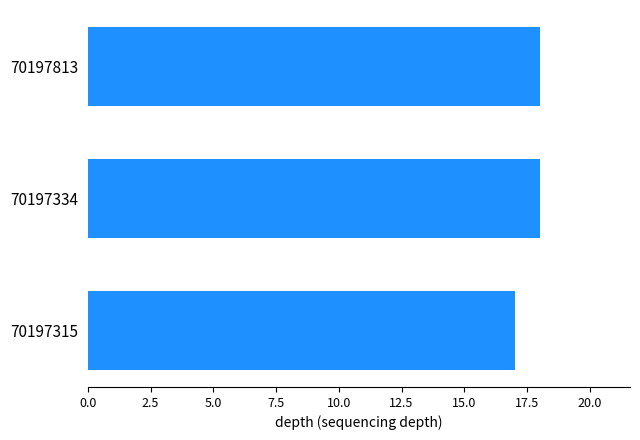

Reading top to bottom, transcribe all the data shown in this chart.

70197813=18	70197334=18	70197315=17